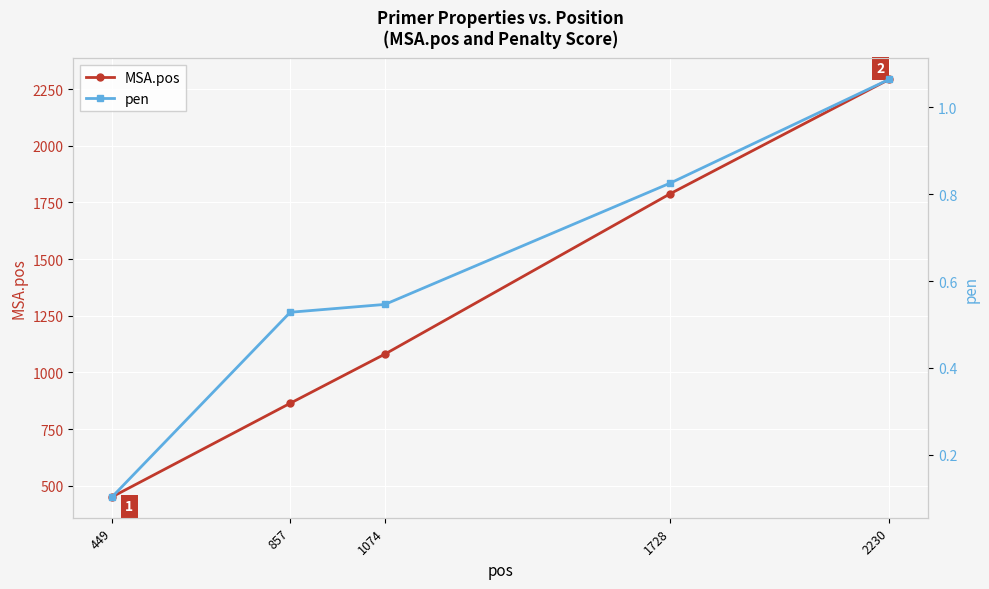

What is the minimum value shown in the chart?

0.1